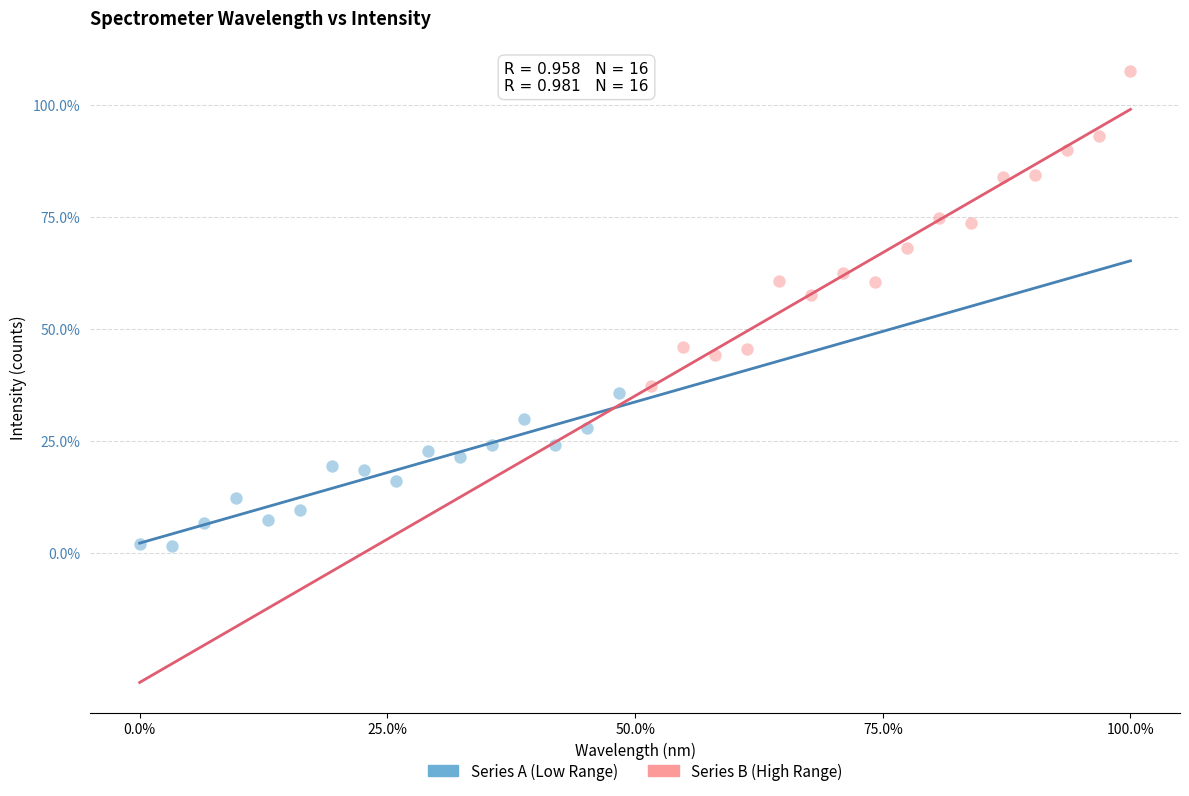

Which series has the largest Y range (max minus min)?

Series B (High Range)